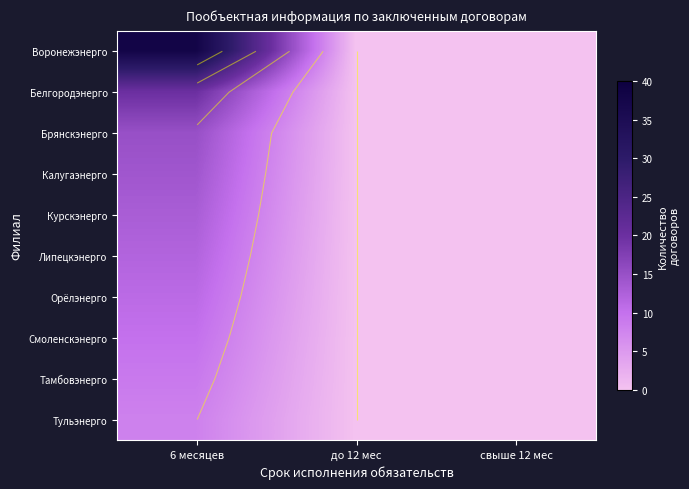

Is the value of Тульэнерго at 6 месяцев greater than the value of Тамбовэнерго at до 12 мес?

Yes